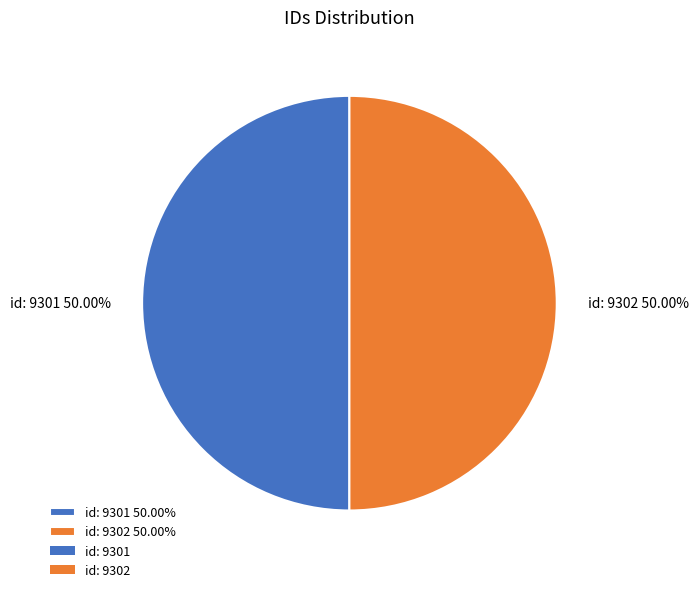

Combined, do id: 9302 and id: 9301 account for over 50%?

Yes